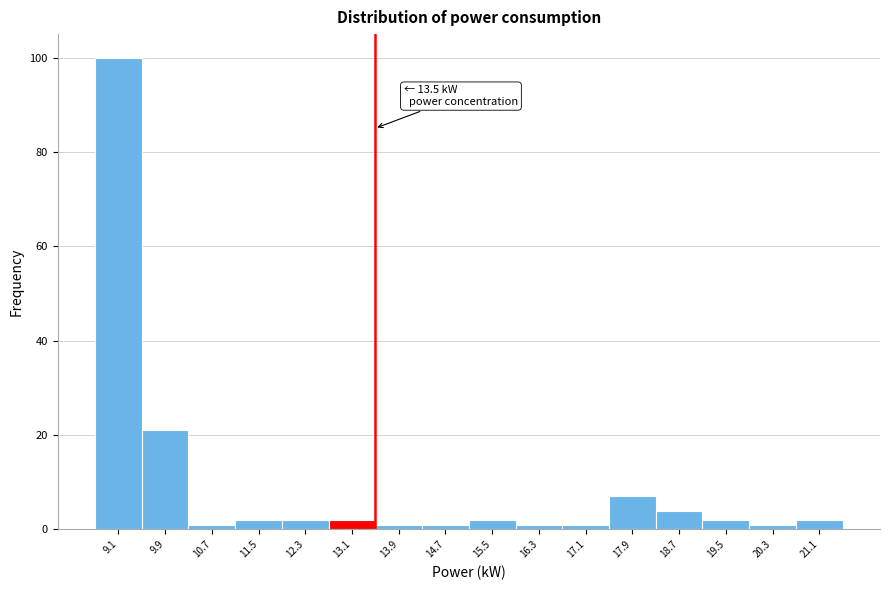

Which range on the x-axis has the tallest bar?

8.7 to 9.5